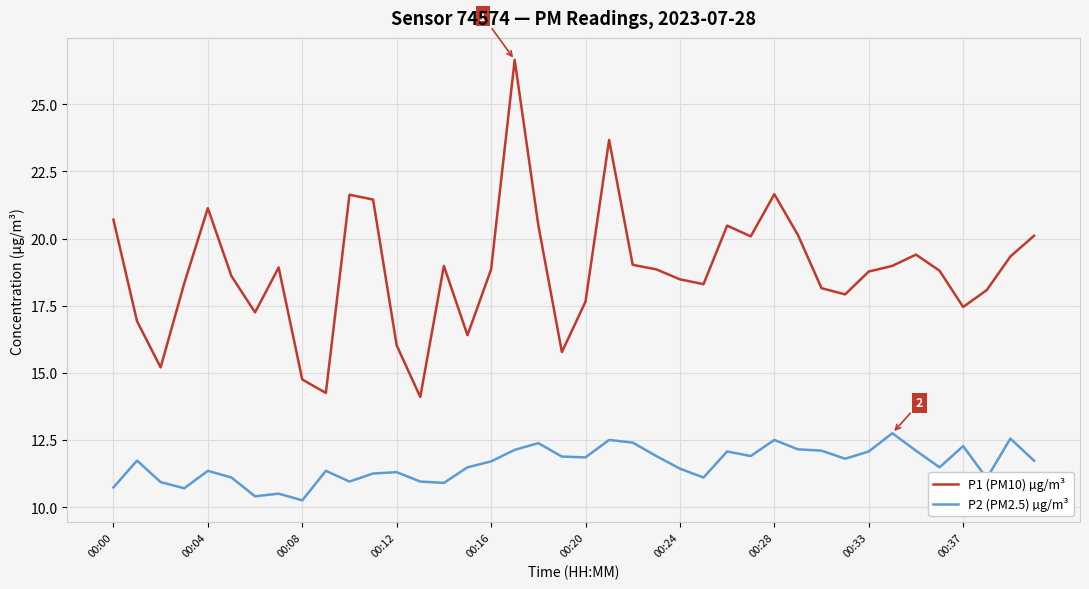

Which series has the largest range (max minus min)?

P1 (PM10) µg/m³